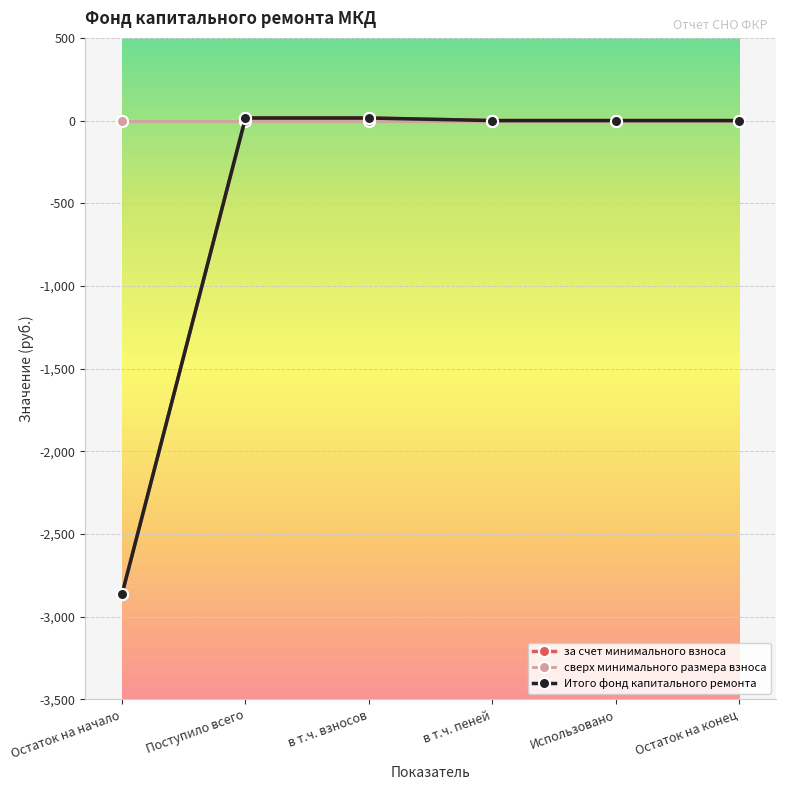

Does the chart have visible grid lines?

Yes